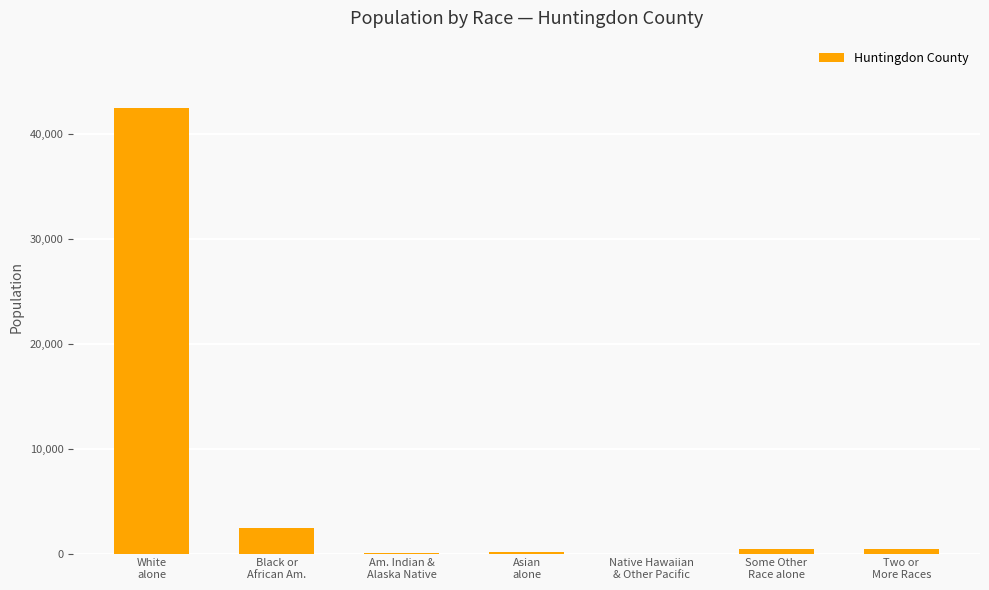

Which category has the highest value across all series?

White
alone